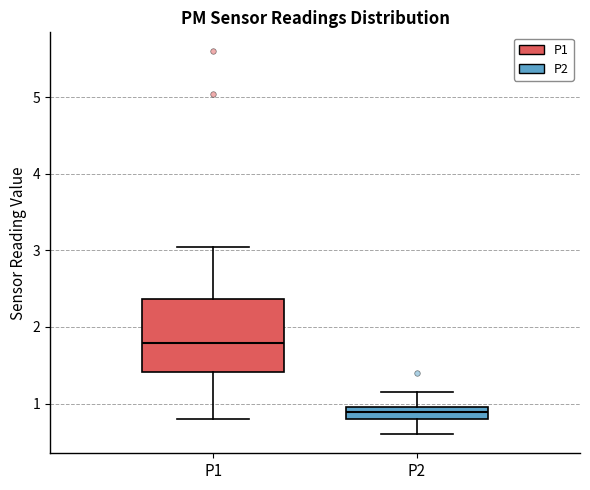

Which box is the tallest, from its lower edge to its upper edge?

P1